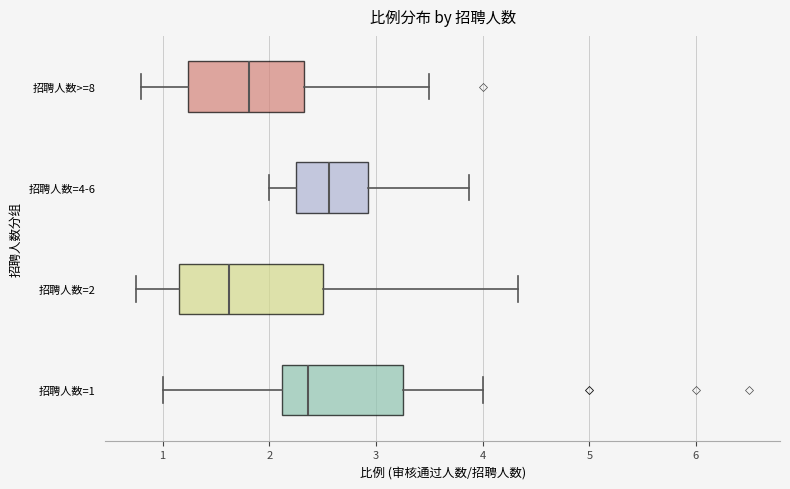

Reading bottom to top, read every box against the x-axis: the position of its median line, the range the box covers, and the ends of its whiskers. The values are not printed on the chart, so give them approximately, as read against the axis.

招聘人数=1: median 2.4, box 2.1 to 3.3, whiskers 1.0 to 4.0
招聘人数=2: median 1.6, box 1.2 to 2.5, whiskers 0.8 to 4.3
招聘人数=4-6: median 2.6, box 2.3 to 2.9, whiskers 2.0 to 3.9
招聘人数>=8: median 1.8, box 1.2 to 2.3, whiskers 0.8 to 3.5